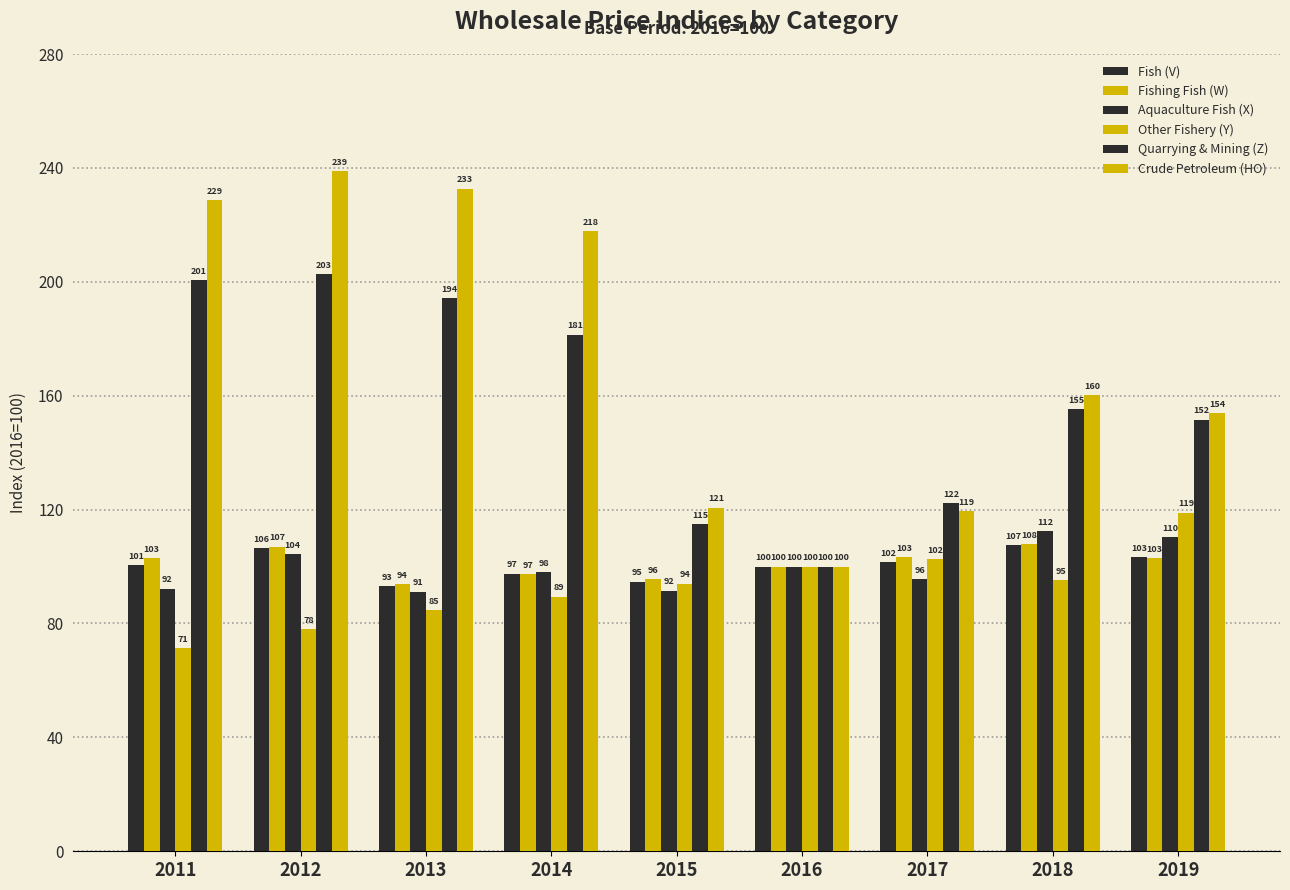

Are the bars grouped side by side (vs. stacked)?

Yes